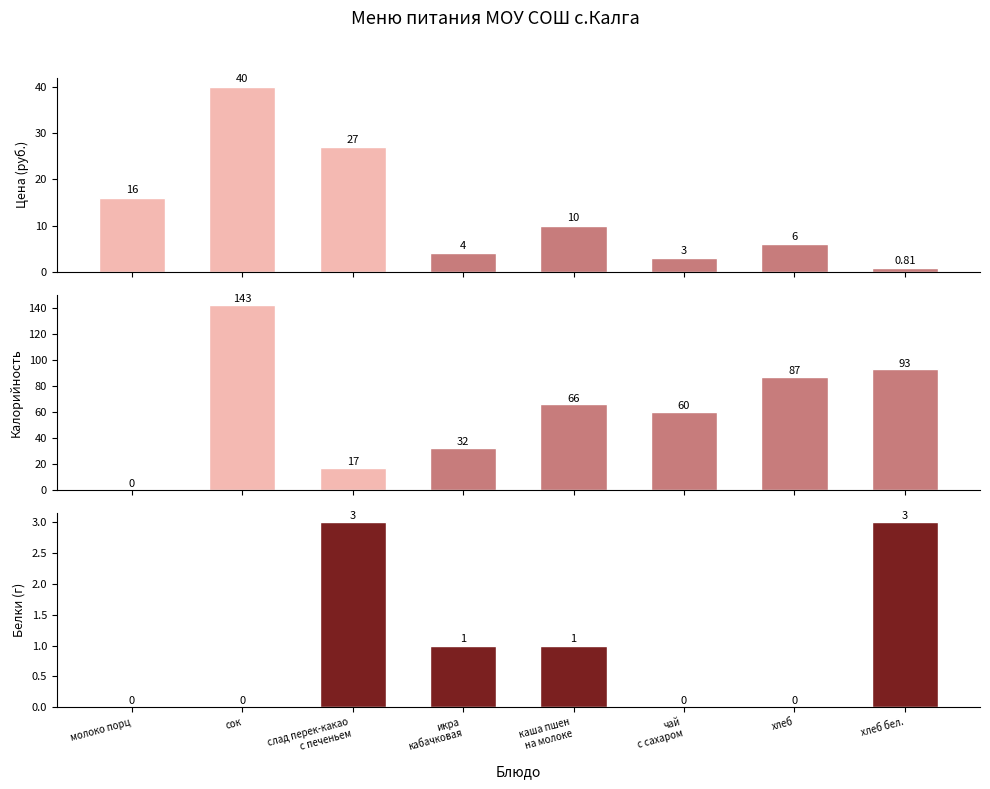

The Цена (руб.) series shows 4.9 at каша пшен
на молоке. True or false?

False